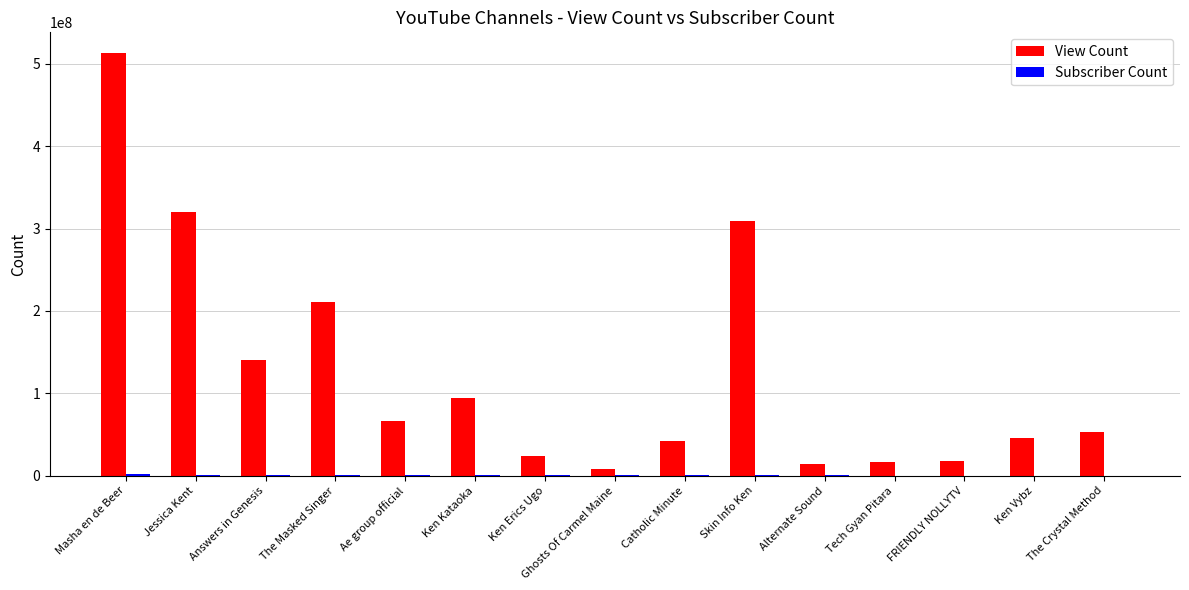

Count the number of categories in the chart.

15